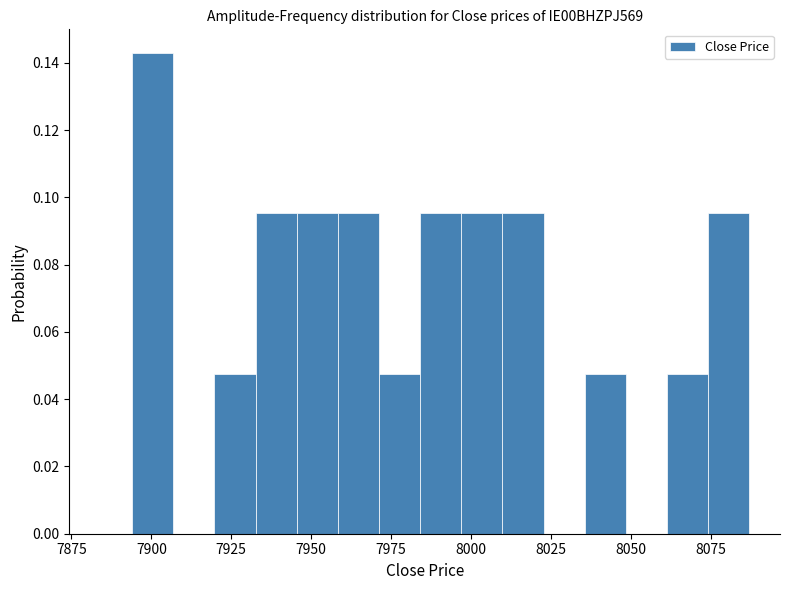

Read against the x-axis, roughly where is the centre of the tallest bar?

7900